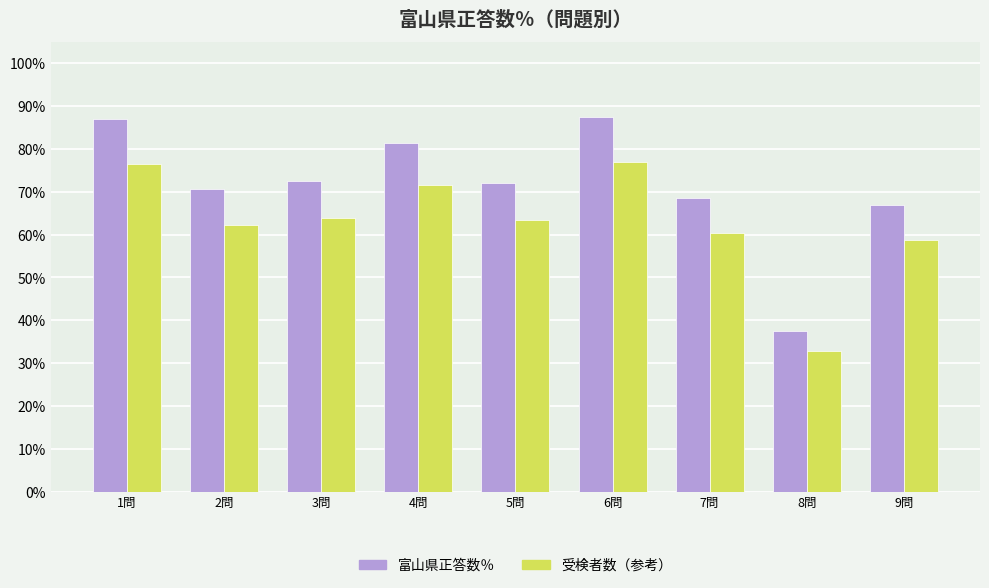

Where is 富山県正答数％ nearest to the value 62?

9問